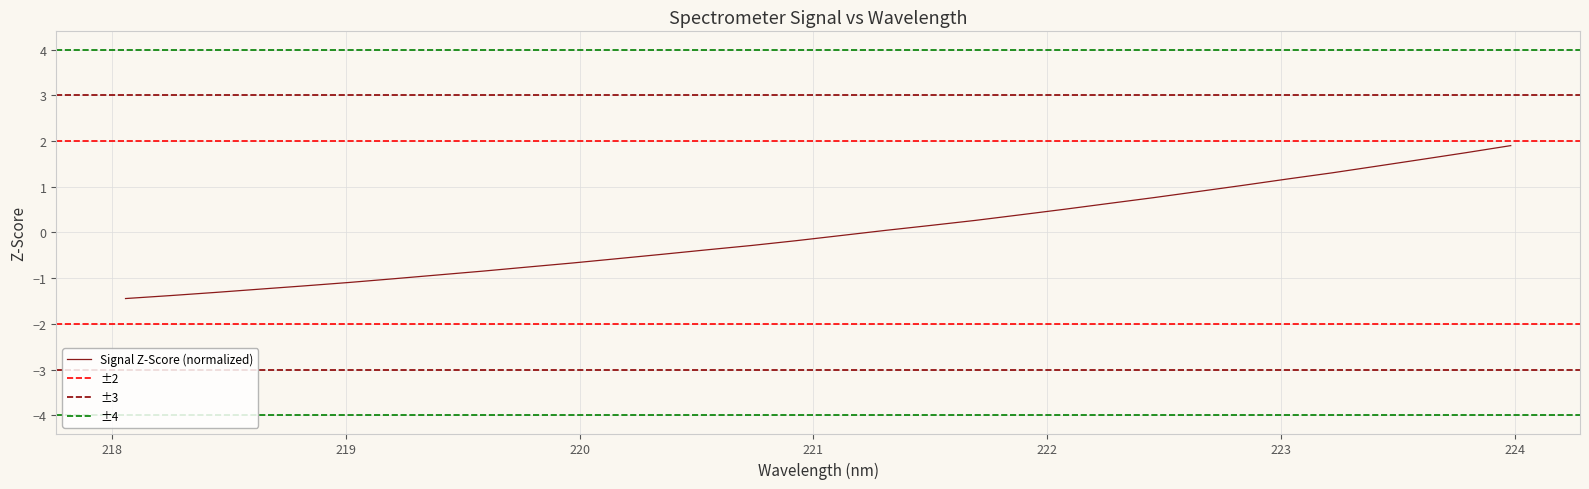

What is the maximum value for Signal Z-Score (normalized)?

1.9